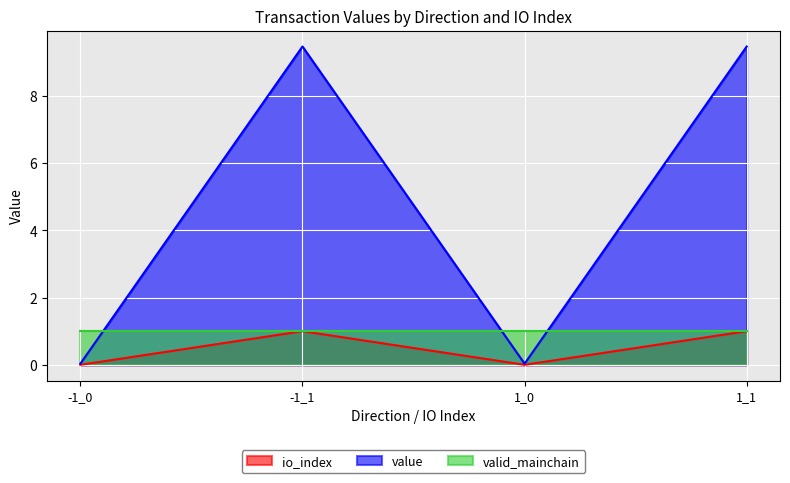

True or false: io_index has a value of 0.0 at 1_0.

True